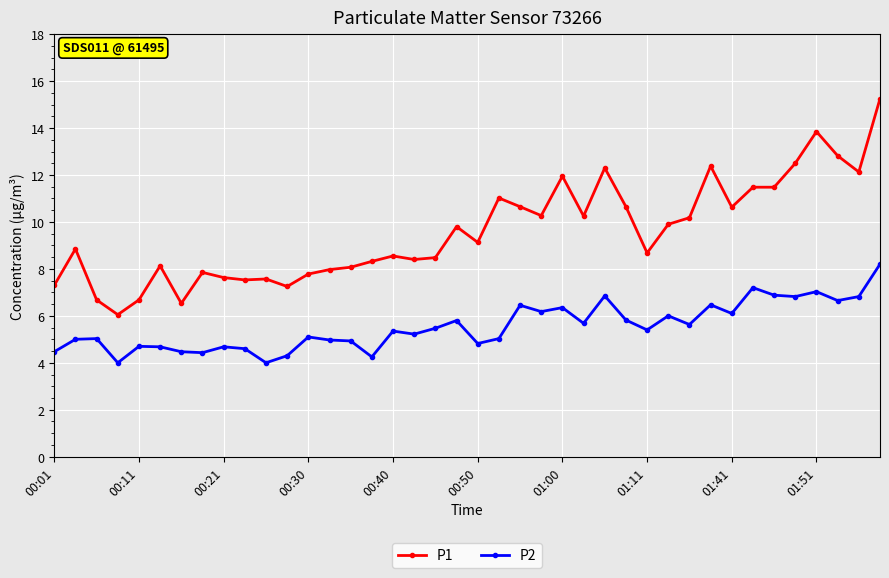

True or false: P1 has more than 0 interior local peaks.

True